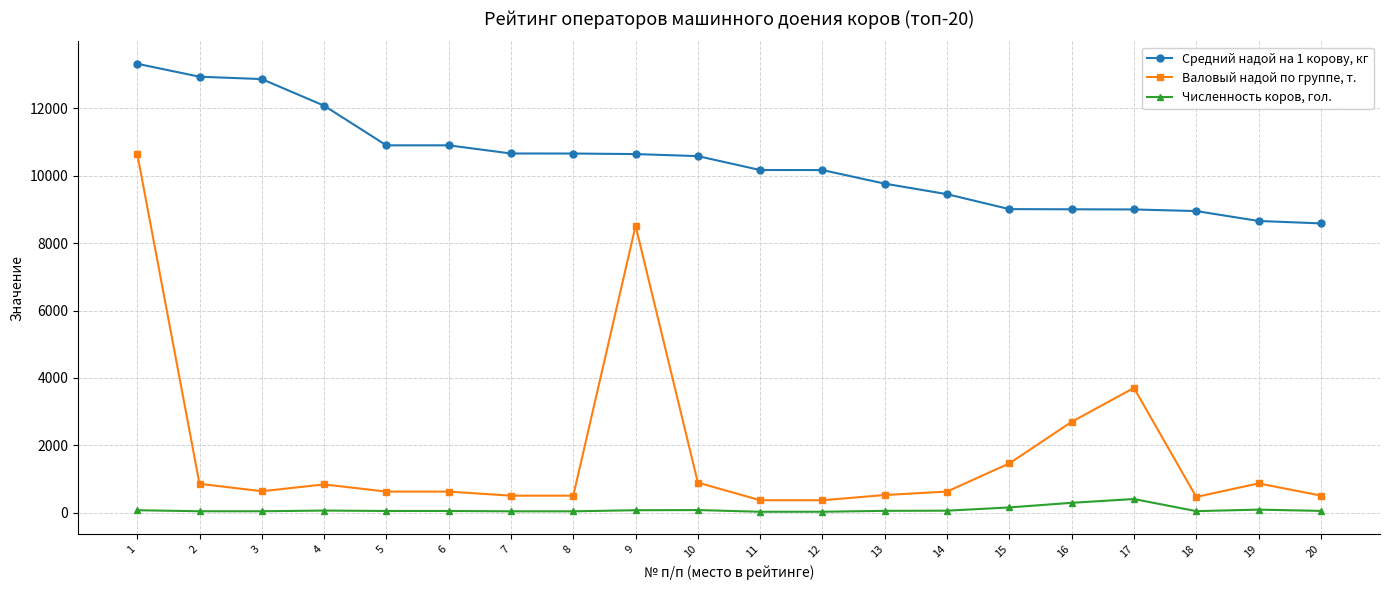

True or false: Численность коров, гол. and Валовый надой по группе, т. cross at least once.

False